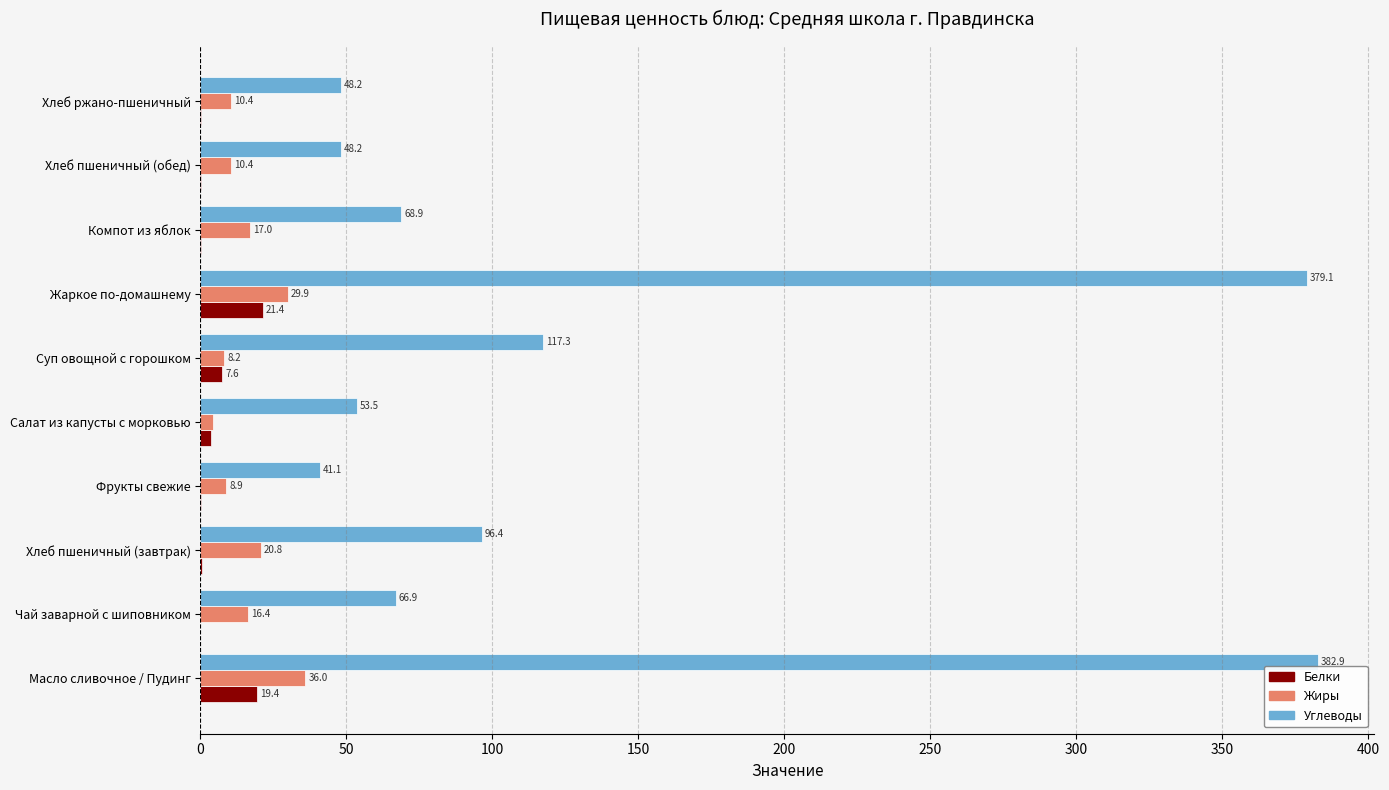

What is the highest value of the Углеводы series?

382.9